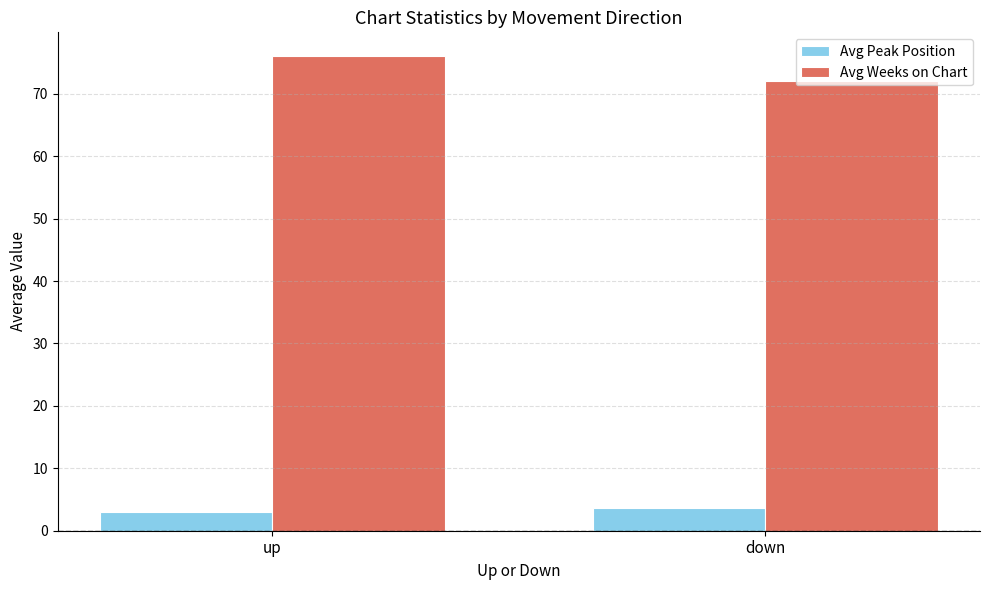

Reading left to right, transcribe all the data shown in this chart.

Avg Peak Position: 3.0	3.7
Avg Weeks on Chart: 76.0	72.0